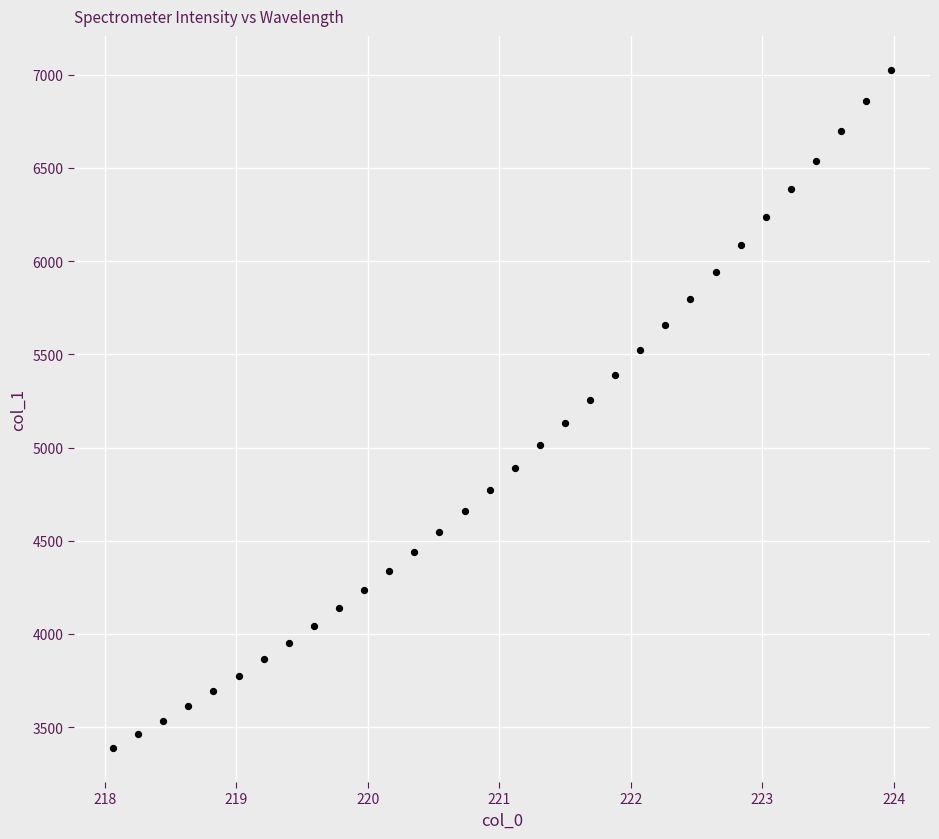

What is the range of Y values (max minus min)?

3637.5